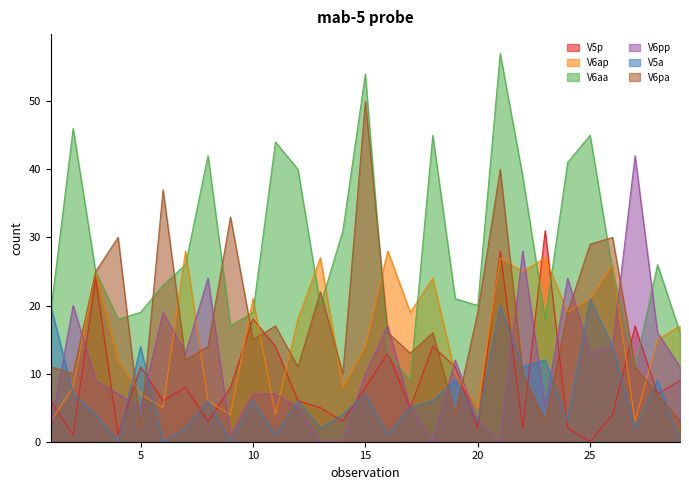

At how many categories does at least one series exceed 46?

2